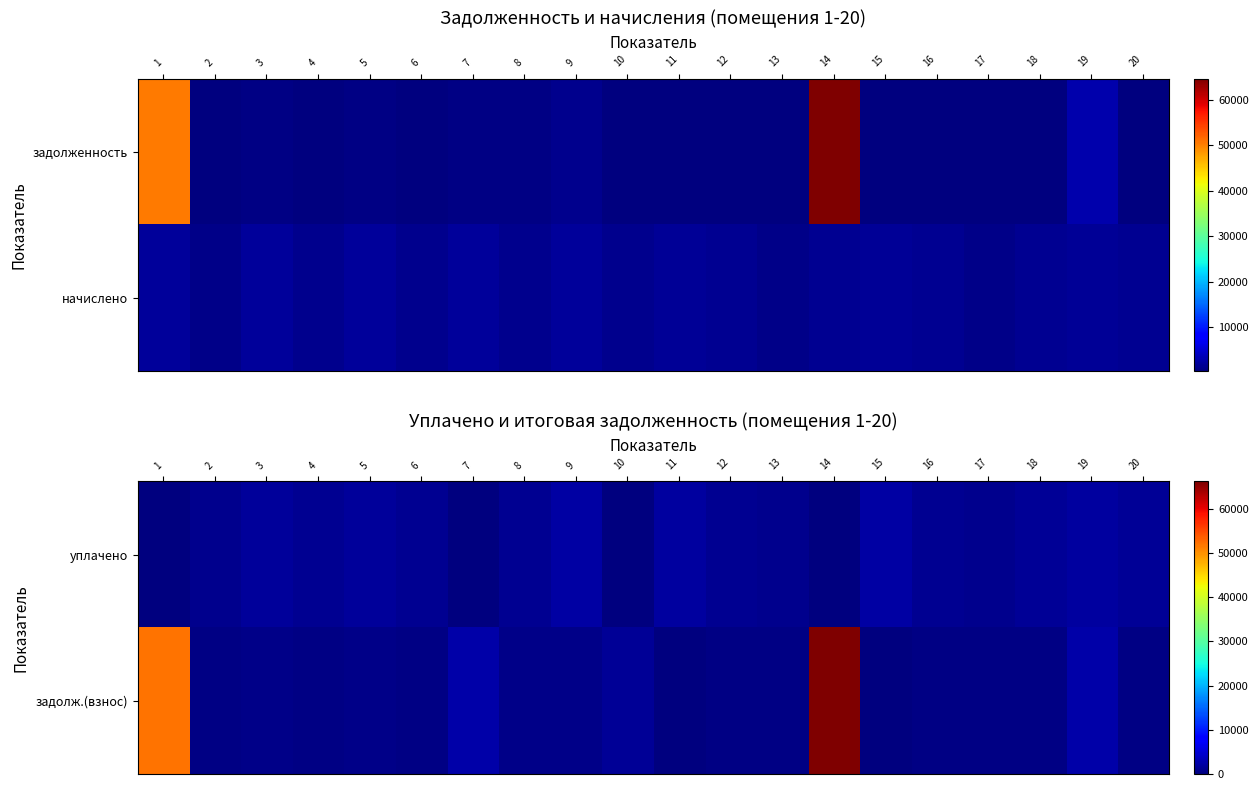

What is the sum of the задолж.(взнос) values at 17 and 18?

794.1